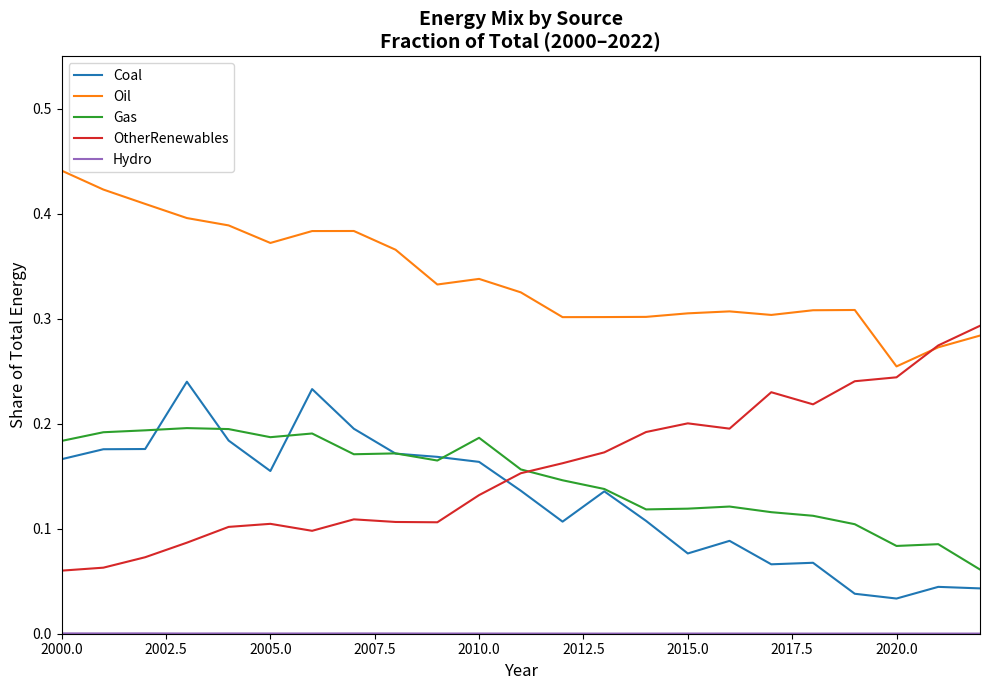

Which series has the largest total across all categories?

Oil